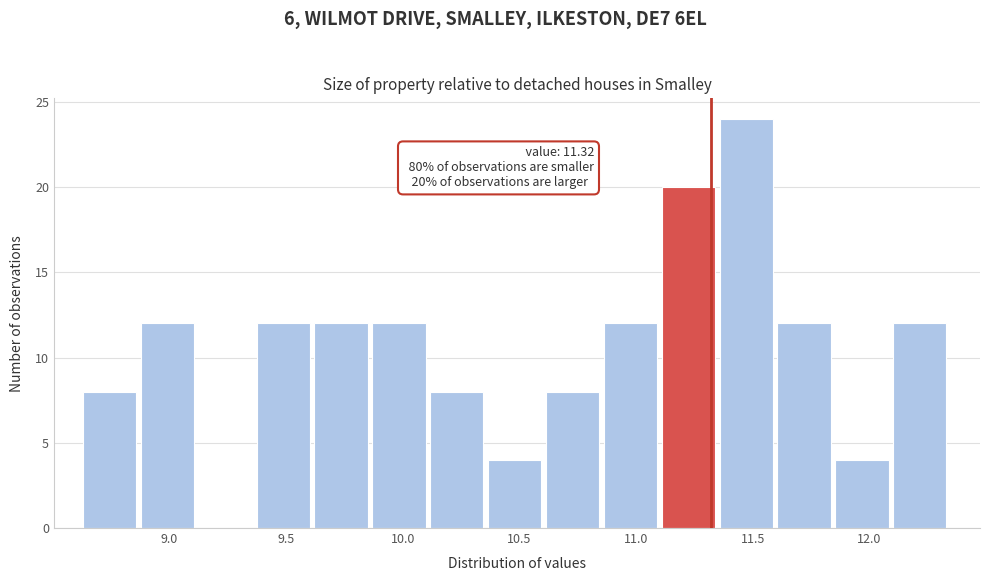

Which range on the x-axis has the tallest bar?

11.35 to 11.60